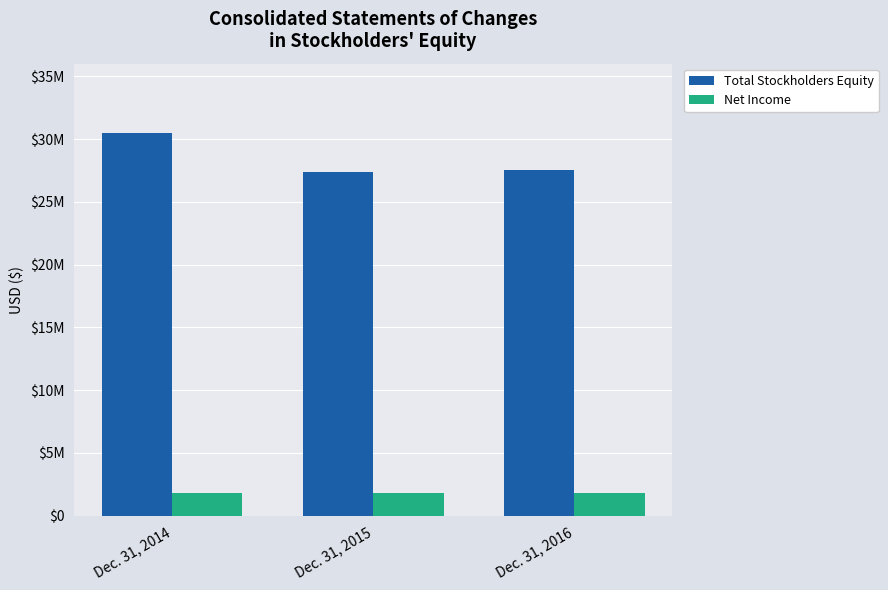

What is the difference between the second highest and minimum values in the Net Income series?

6128